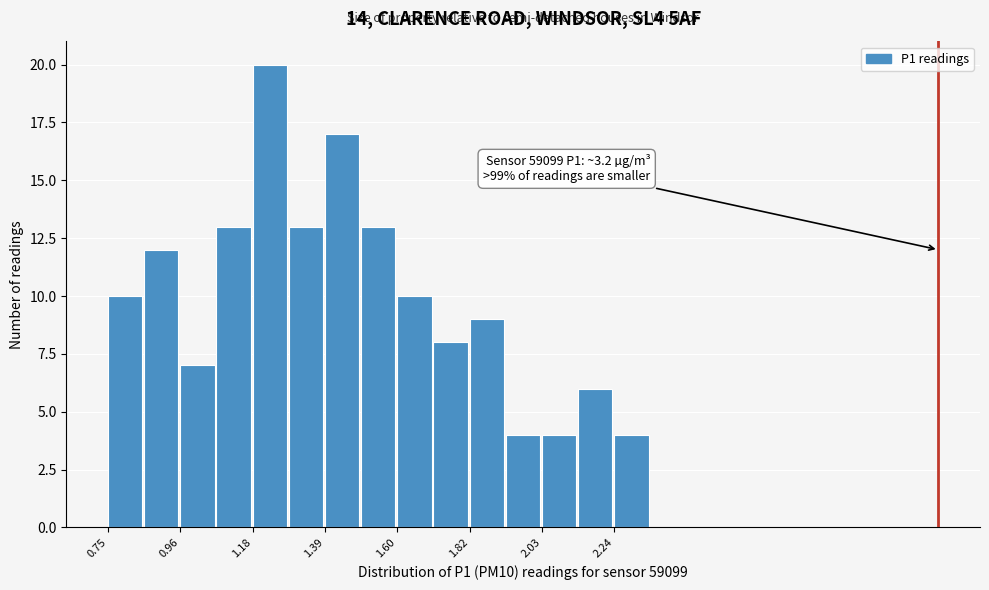

Read against the x-axis, roughly where is the centre of the tallest bar?

1.25